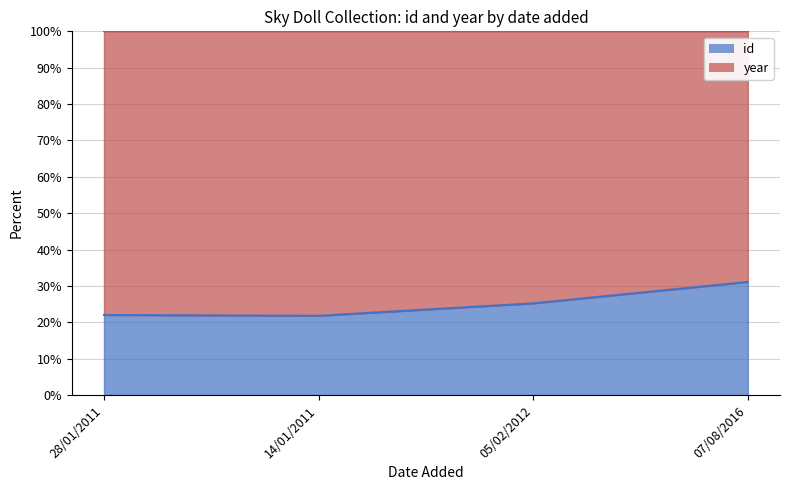

What position from the left is 14/01/2011?

2